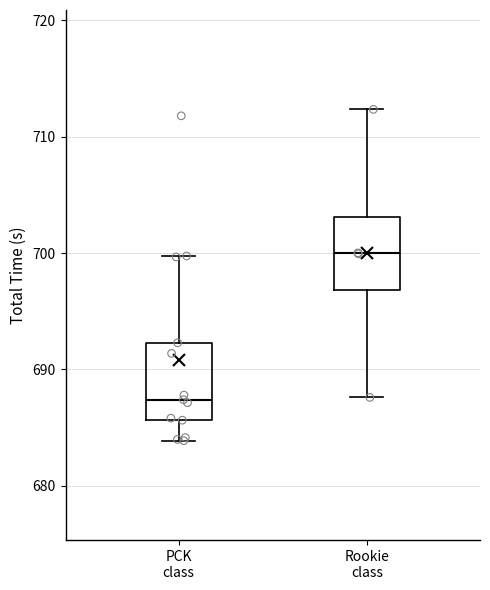

Where does the lower whisker of the box for PCK class end on the y-axis? The values are not printed on the chart, so give them approximately, as read against the axis.

684